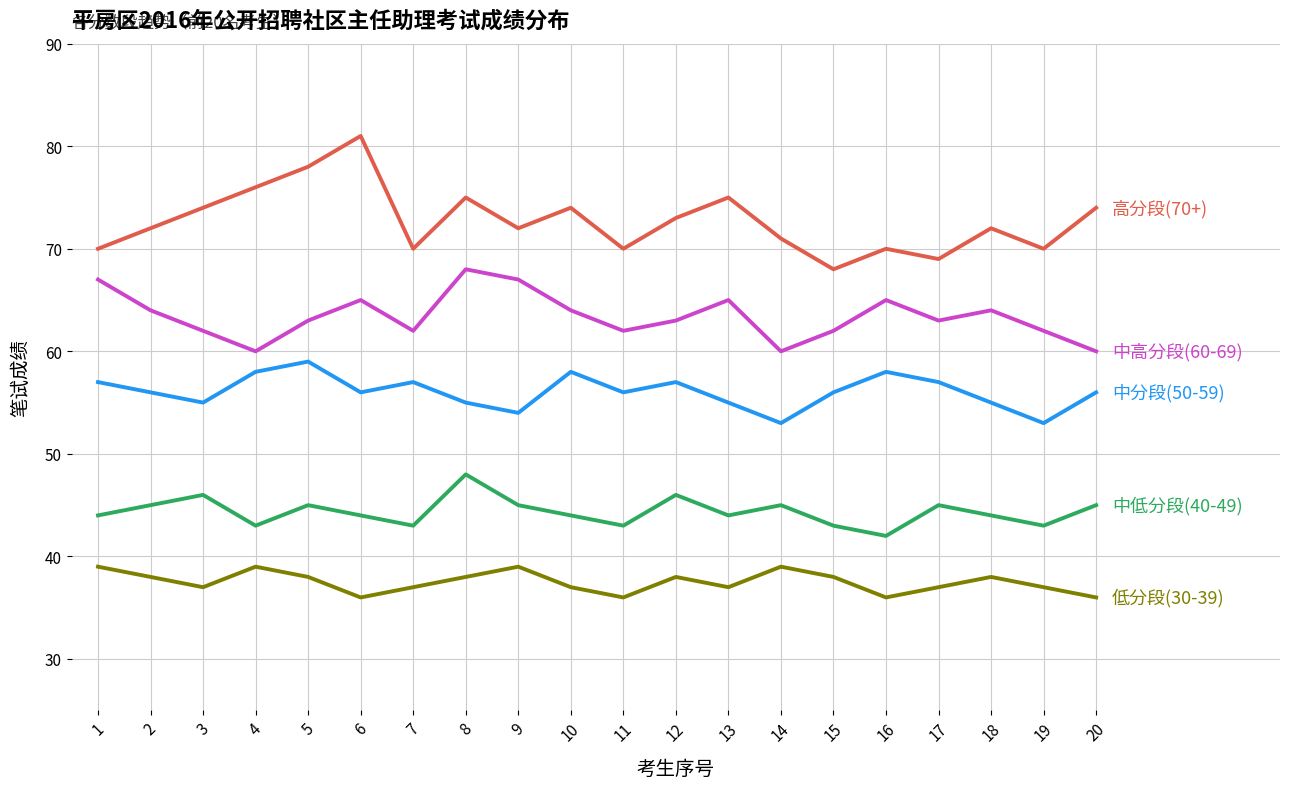

Is this an area chart (filled region under the line)?

No